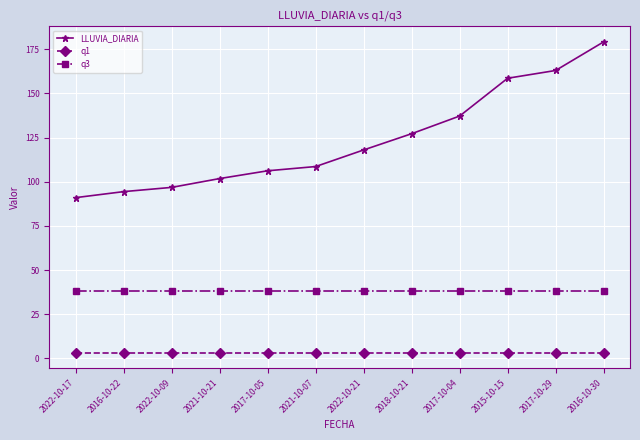

True or false: q1 and q3 cross at least once.

False